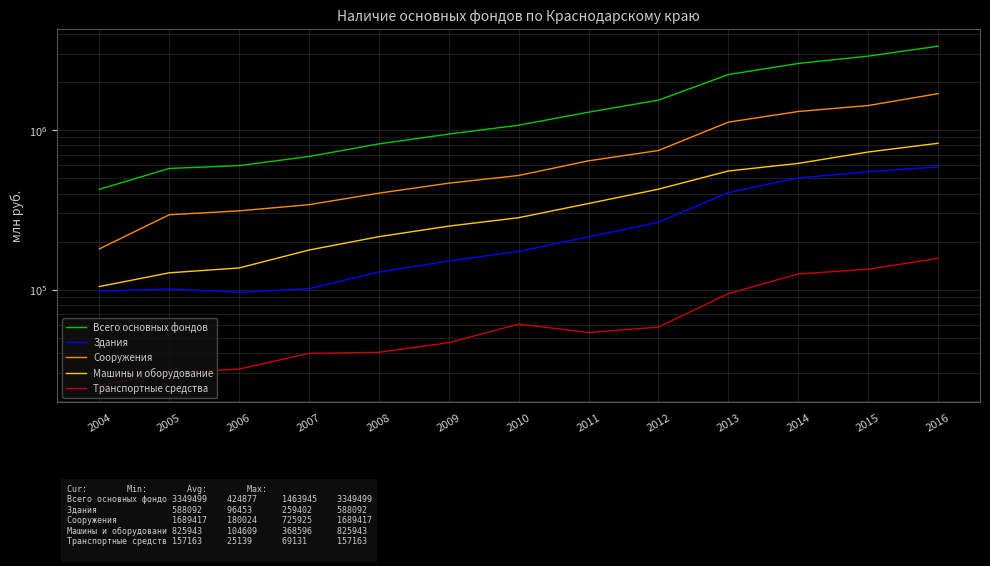

At which label is Транспортные средства closest to 91151?

2013